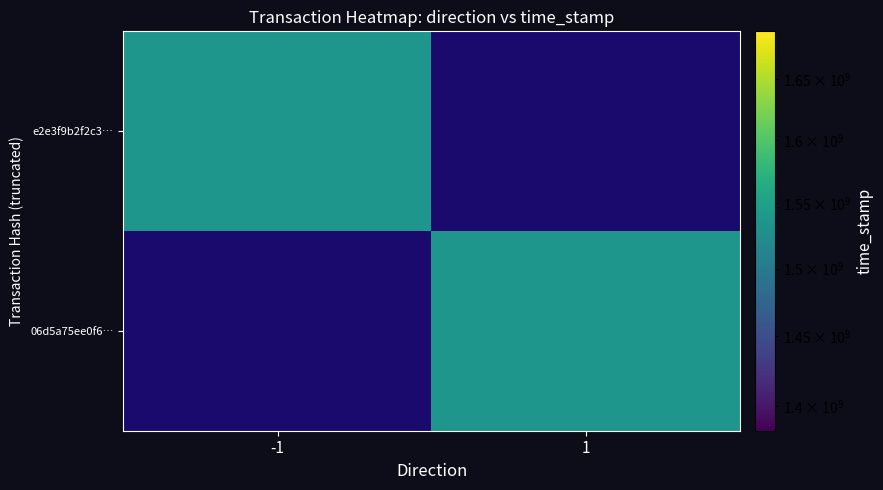

How many series are shown in this chart?

2